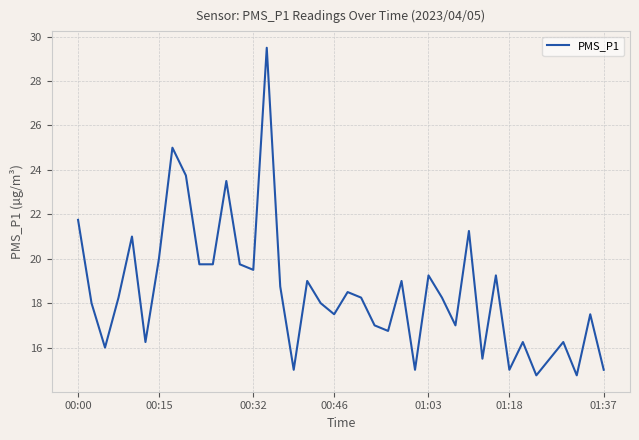

What is the minimum value shown in the chart?

14.8